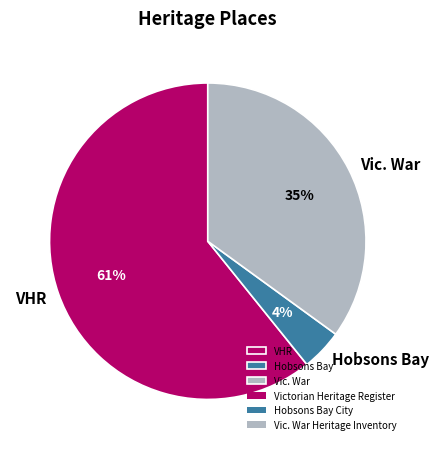

Which slice is the largest?

VHR